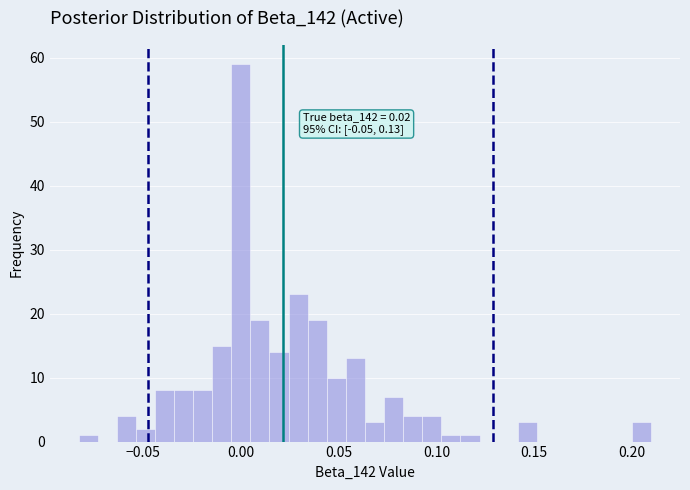

Read against the x-axis, roughly where is the centre of the tallest bar?

0.000